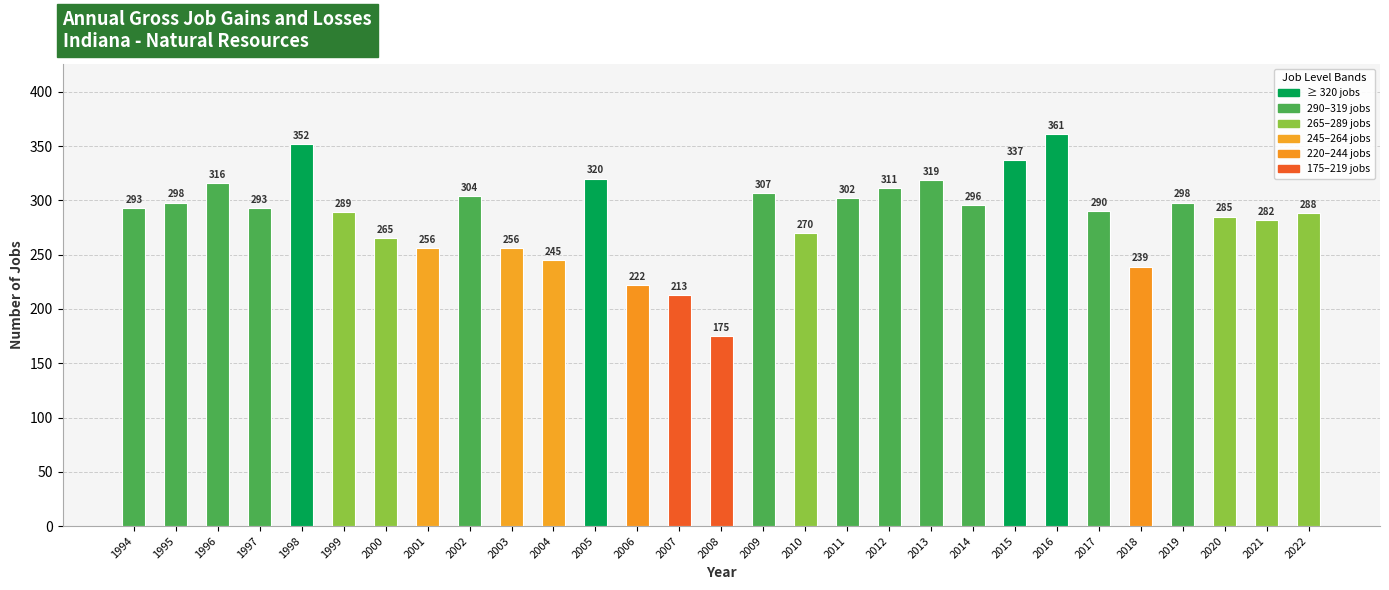

What is the minimum value shown in the chart?

175